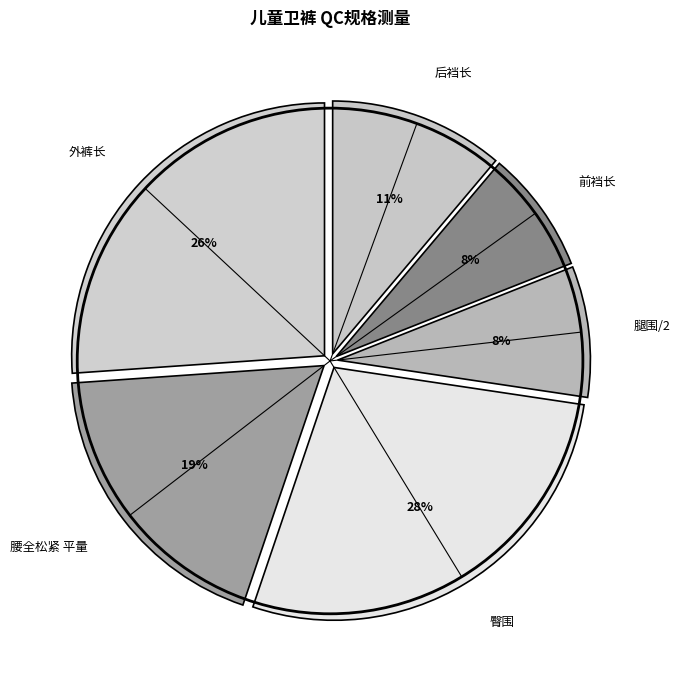

Approximately how many times larger is the value at 腿围/2 compared to 后裆长?

0.7